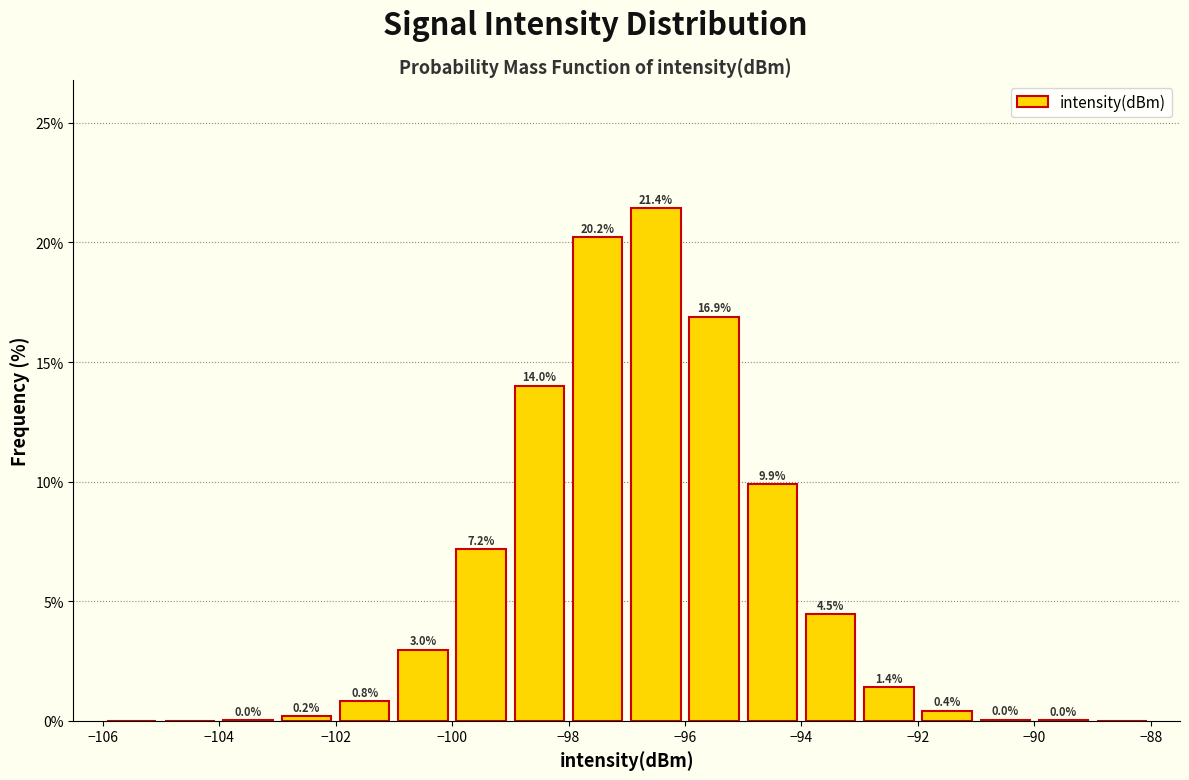

Reading left to right, transcribe this chart: for each bar, give the range it covers on the x-axis and its height.

-106 to -105: 0.0
-105 to -104: 0.0
-104 to -103: 0.0
-103 to -102: 0.2
-102 to -101: 0.8
-101 to -100: 3.0
-100 to -99: 7.2
-99 to -98: 14.0
-98 to -97: 20.2
-97 to -96: 21.4
-96 to -95: 16.9
-95 to -94: 9.9
-94 to -93: 4.5
-93 to -92: 1.4
-92 to -91: 0.4
-91 to -90: 0.0
-90 to -89: 0.0
-89 to -88: 0.0